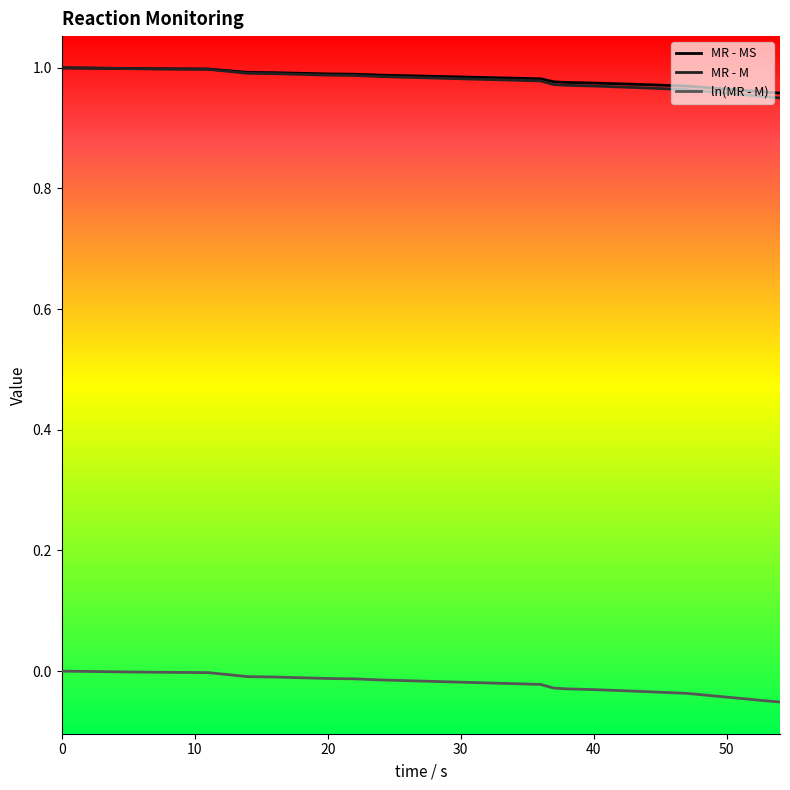

At how many categories does at least one series exceed 0?

20